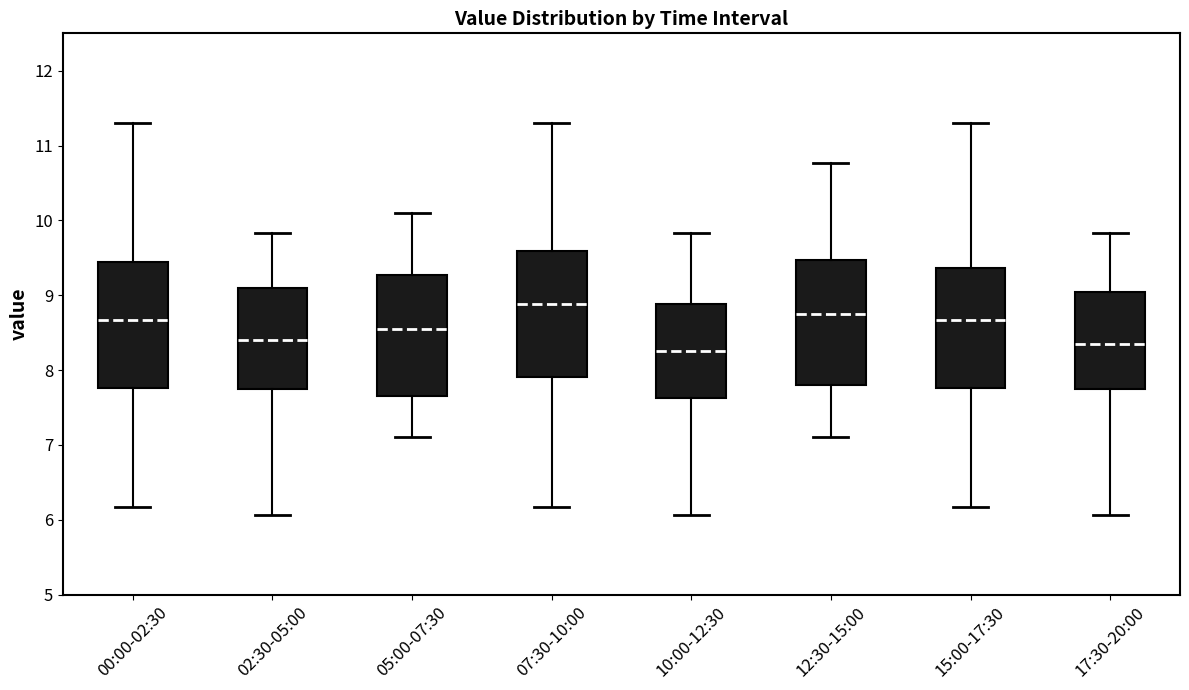

Which box has the lowest median line?

10:00-12:30